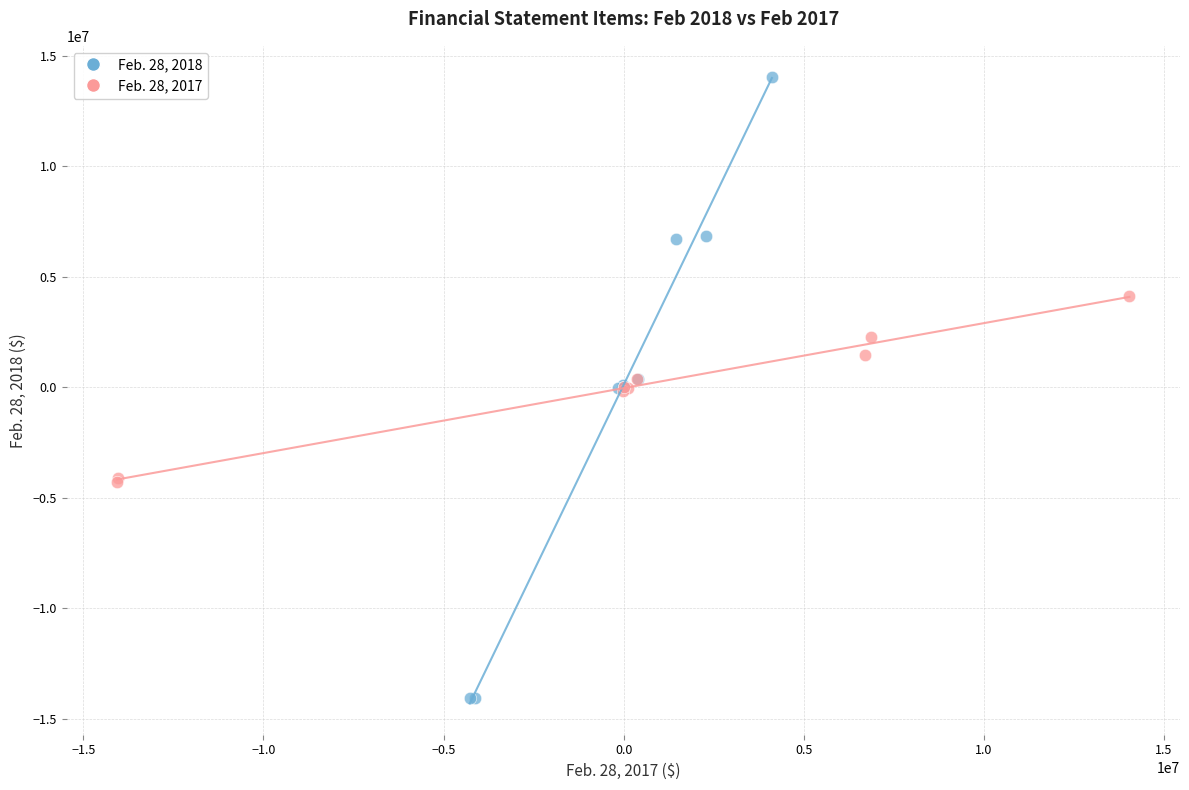

Which series contains the highest Y value?

Feb. 28, 2018